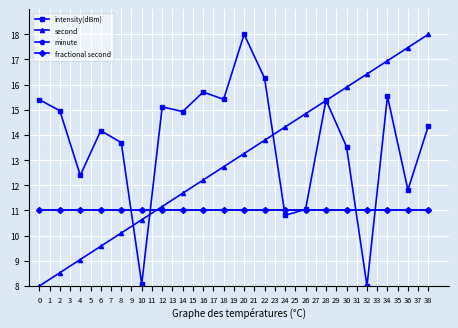

True or false: minute and fractional second intersect in this chart.

False